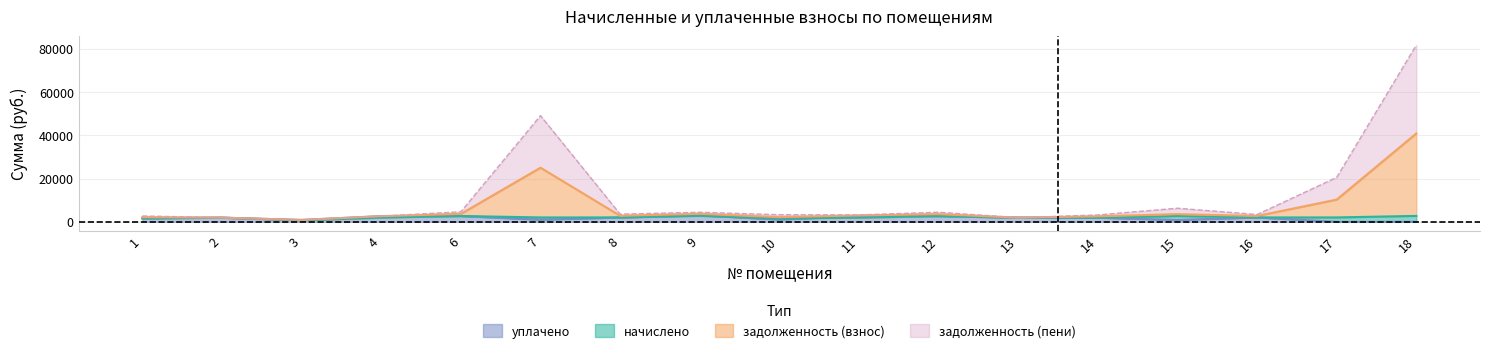

True or false: задолженность (взнос) and уплачено cross at least once.

False